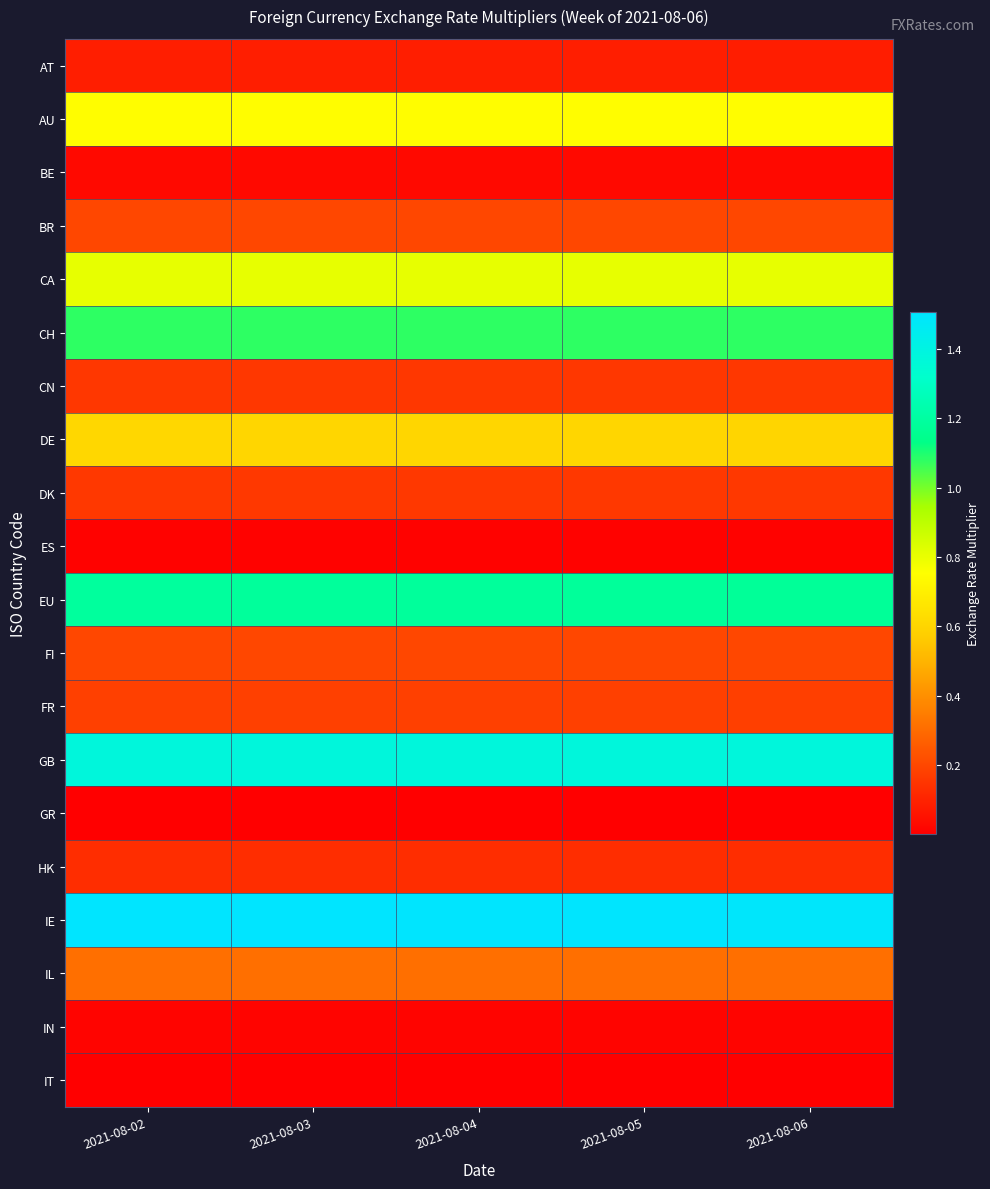

Reading left to right, extract all data points from this chart.

AT: 2021-08-02=0.1	2021-08-03=0.1	2021-08-04=0.1	2021-08-05=0.1	2021-08-06=0.1
AU: 2021-08-02=0.7	2021-08-03=0.7	2021-08-04=0.7	2021-08-05=0.7	2021-08-06=0.7
BE: 2021-08-02=0.0	2021-08-03=0.0	2021-08-04=0.0	2021-08-05=0.0	2021-08-06=0.0
BR: 2021-08-02=0.2	2021-08-03=0.2	2021-08-04=0.2	2021-08-05=0.2	2021-08-06=0.2
CA: 2021-08-02=0.8	2021-08-03=0.8	2021-08-04=0.8	2021-08-05=0.8	2021-08-06=0.8
CH: 2021-08-02=1.1	2021-08-03=1.1	2021-08-04=1.1	2021-08-05=1.1	2021-08-06=1.1
CN: 2021-08-02=0.2	2021-08-03=0.2	2021-08-04=0.2	2021-08-05=0.2	2021-08-06=0.2
DE: 2021-08-02=0.6	2021-08-03=0.6	2021-08-04=0.6	2021-08-05=0.6	2021-08-06=0.6
DK: 2021-08-02=0.2	2021-08-03=0.2	2021-08-04=0.2	2021-08-05=0.2	2021-08-06=0.2
ES: 2021-08-02=0.0	2021-08-03=0.0	2021-08-04=0.0	2021-08-05=0.0	2021-08-06=0.0
EU: 2021-08-02=1.2	2021-08-03=1.2	2021-08-04=1.2	2021-08-05=1.2	2021-08-06=1.2
FI: 2021-08-02=0.2	2021-08-03=0.2	2021-08-04=0.2	2021-08-05=0.2	2021-08-06=0.2
FR: 2021-08-02=0.2	2021-08-03=0.2	2021-08-04=0.2	2021-08-05=0.2	2021-08-06=0.2
GB: 2021-08-02=1.4	2021-08-03=1.4	2021-08-04=1.4	2021-08-05=1.4	2021-08-06=1.4
GR: 2021-08-02=0.0	2021-08-03=0.0	2021-08-04=0.0	2021-08-05=0.0	2021-08-06=0.0
HK: 2021-08-02=0.1	2021-08-03=0.1	2021-08-04=0.1	2021-08-05=0.1	2021-08-06=0.1
IE: 2021-08-02=1.5	2021-08-03=1.5	2021-08-04=1.5	2021-08-05=1.5	2021-08-06=1.5
IL: 2021-08-02=0.3	2021-08-03=0.3	2021-08-04=0.3	2021-08-05=0.3	2021-08-06=0.3
IN: 2021-08-02=0.0	2021-08-03=0.0	2021-08-04=0.0	2021-08-05=0.0	2021-08-06=0.0
IT: 2021-08-02=0.0	2021-08-03=0.0	2021-08-04=0.0	2021-08-05=0.0	2021-08-06=0.0